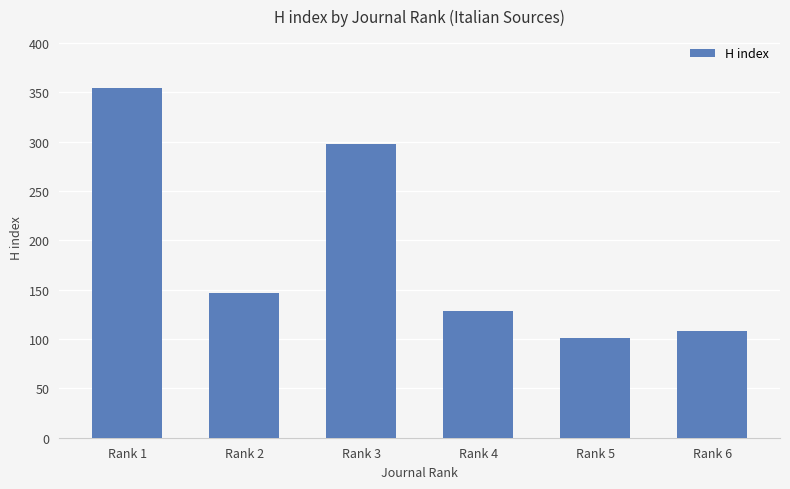

Are the bars grouped side by side (vs. stacked)?

No